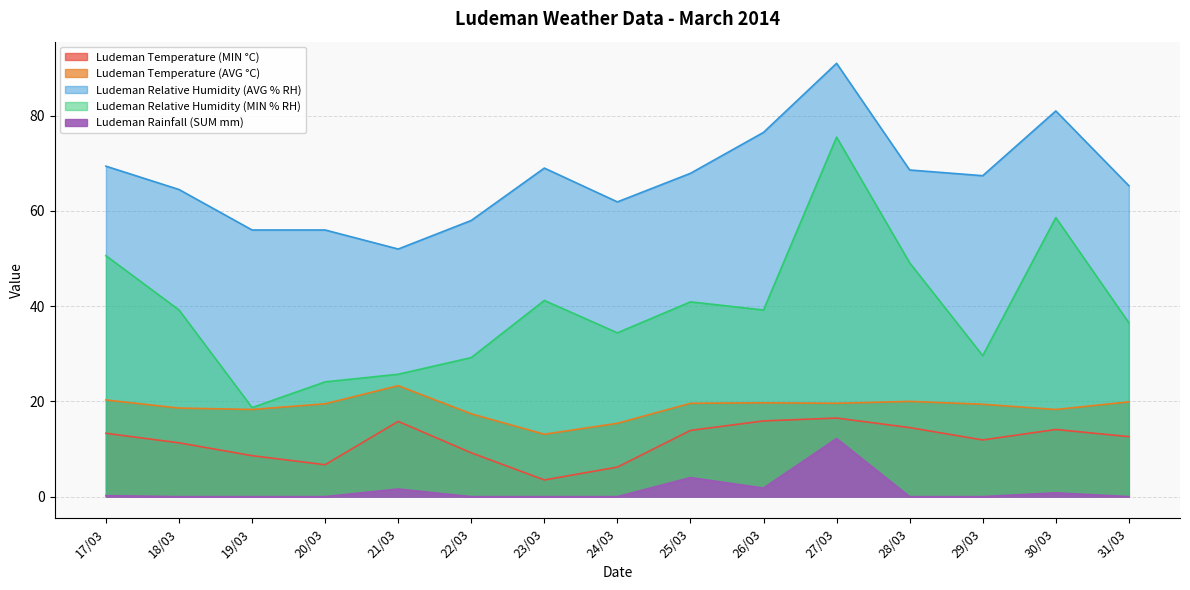

True or false: Ludeman Temperature (MIN °C) and Ludeman Temperature (AVG °C) intersect in this chart.

False